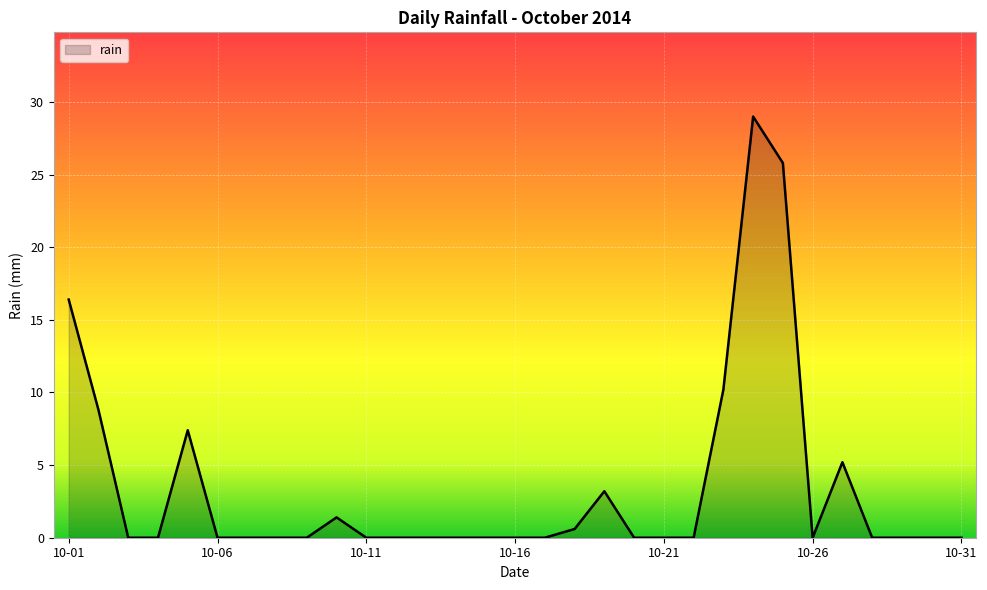

What is the greatest value displayed?

29.0